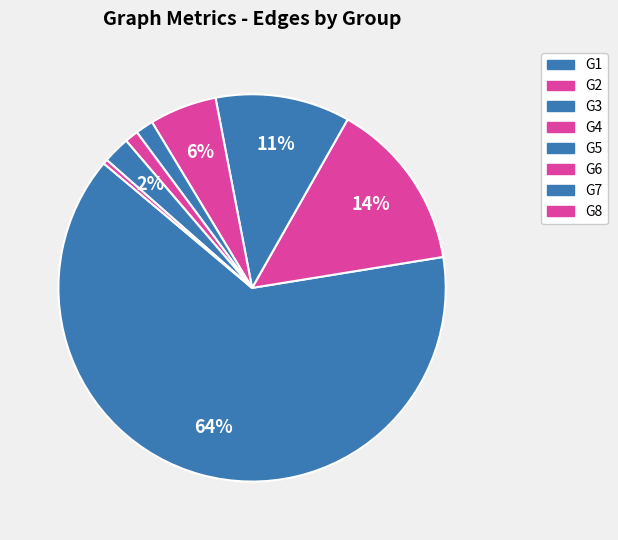

How many segments does this pie chart have?

8